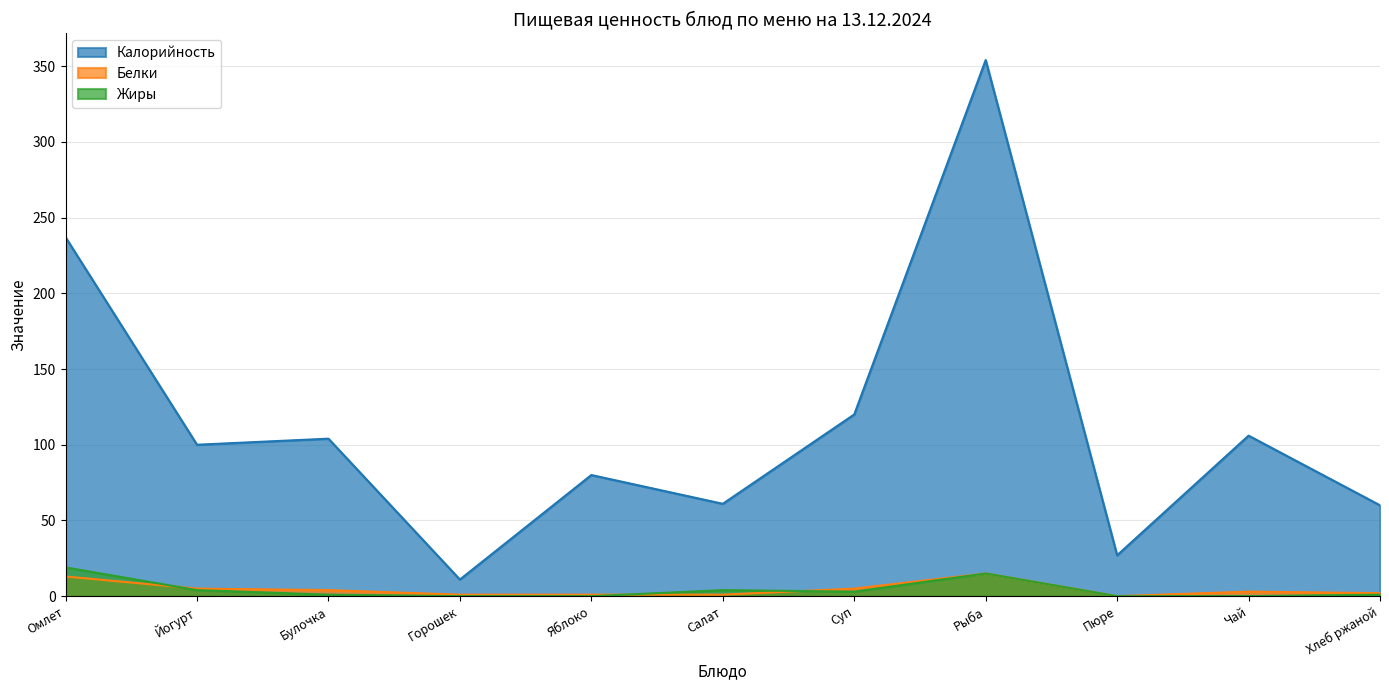

At which label is Калорийность closest to 182?

Омлет